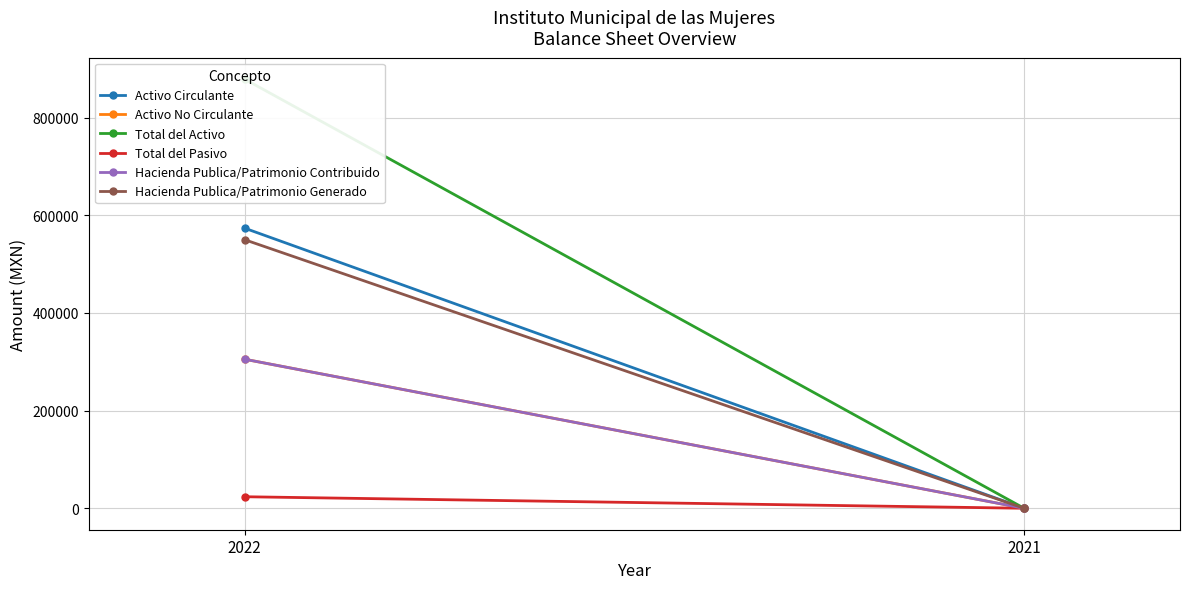

How many values in the Activo Circulante series are below 573709?

1